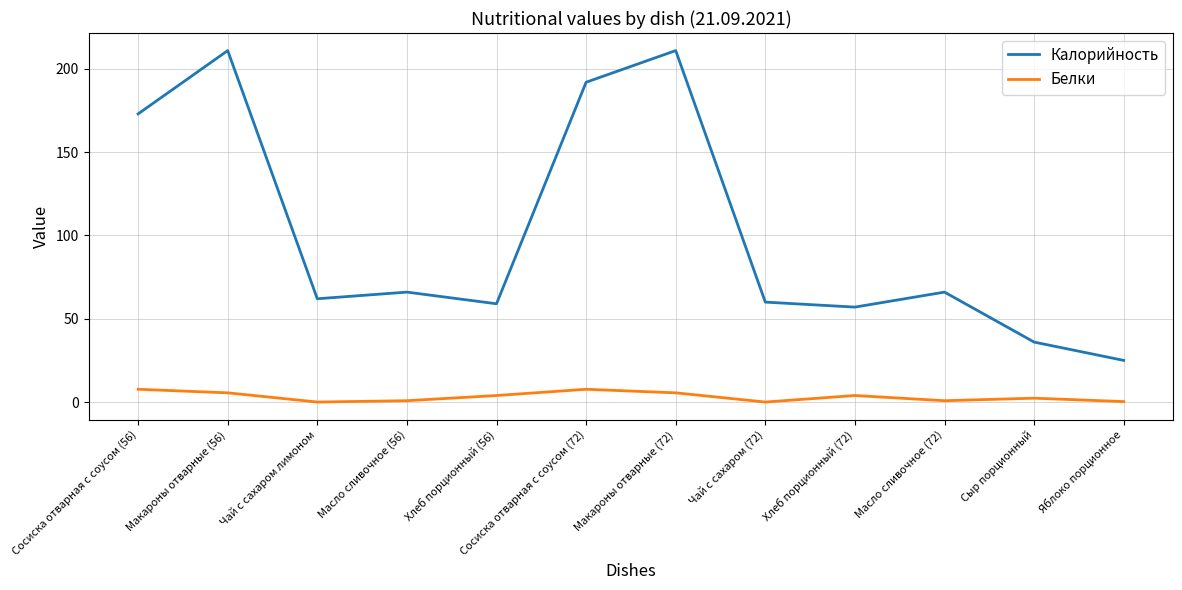

True or false: Белки and Калорийность intersect in this chart.

False